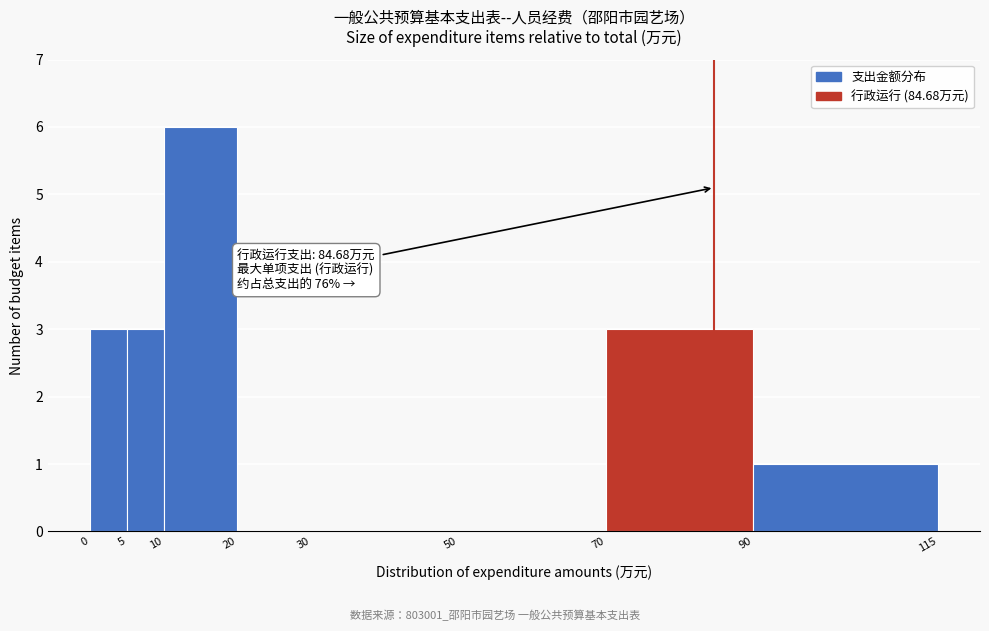

Over which range of the x-axis is the bar tallest?

10 to 20